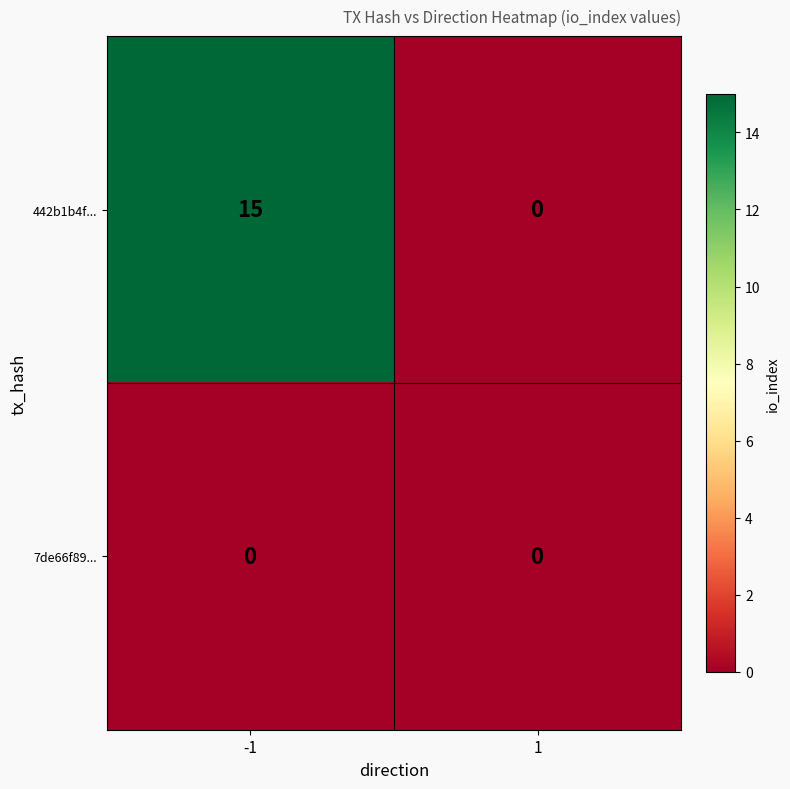

Rank the series by their maximum value, from lowest to highest.

7de66f89..., 442b1b4f...